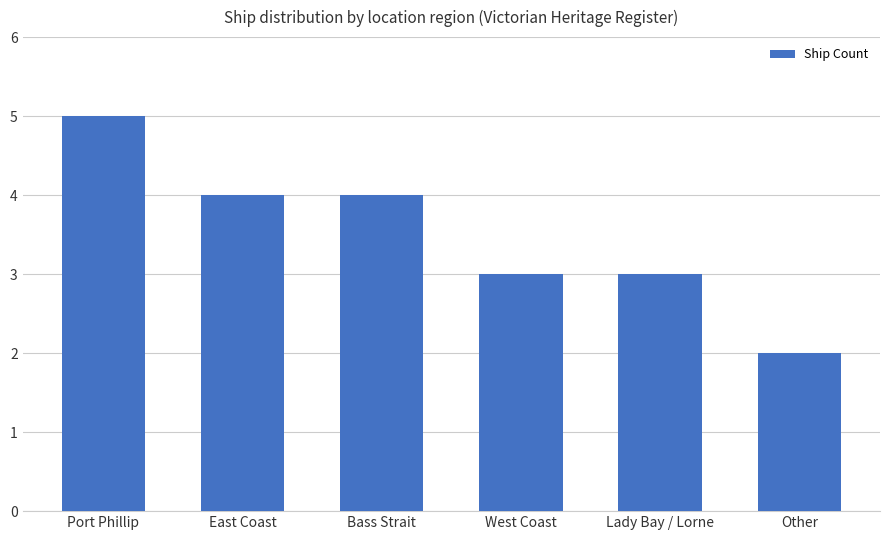

What is the difference between the values at Lady Bay / Lorne and East Coast?

1